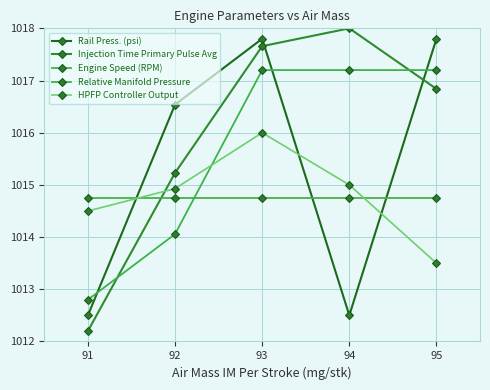

What are all the series names shown in the legend?

Rail Press. (psi), Injection Time Primary Pulse Avg, Engine Speed (RPM), Relative Manifold Pressure, HPFP Controller Output